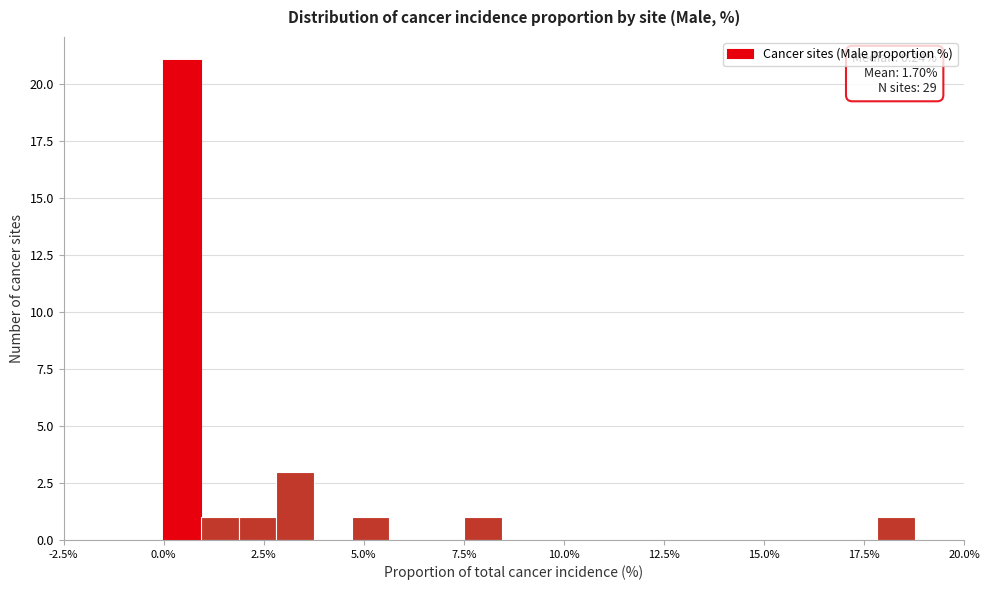

Read against the x-axis, roughly where is the centre of the tallest bar?

0.5